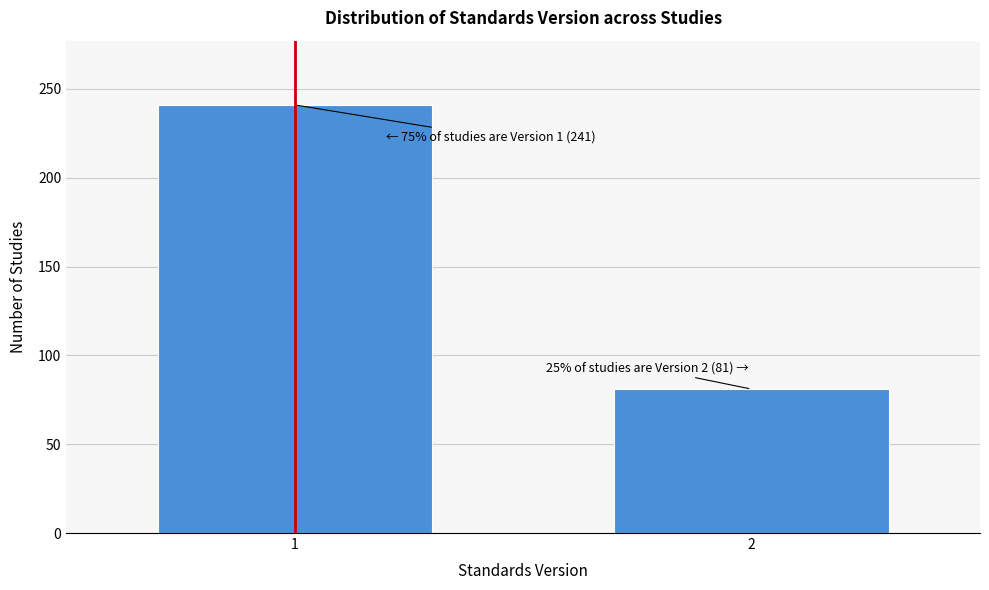

Reading left to right, what are all the values shown in this chart?

241	81